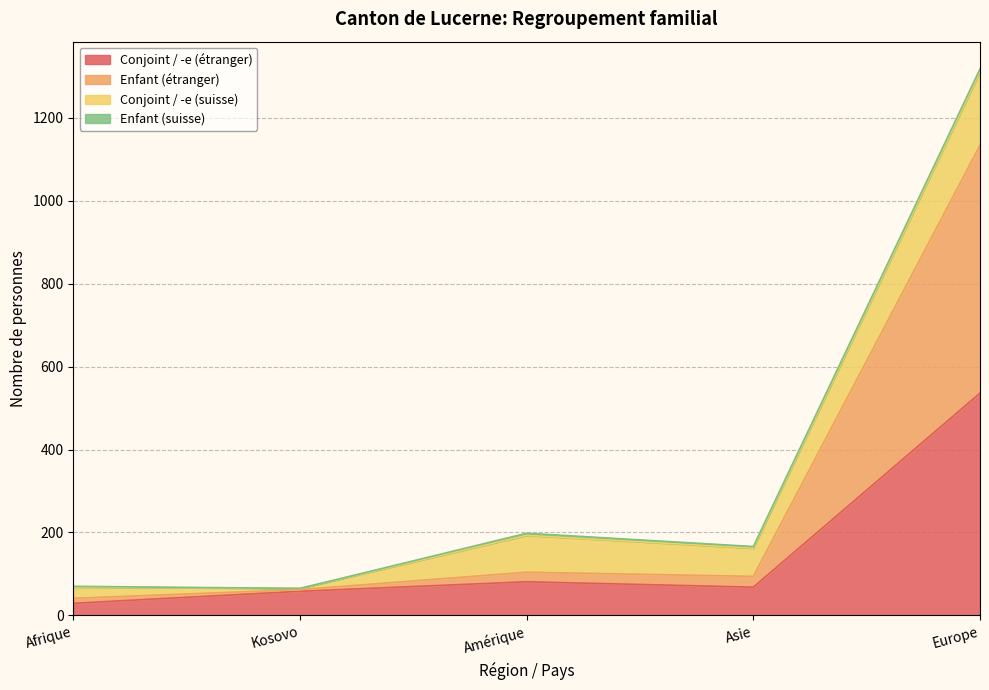

The Enfant (étranger) series shows 41 at Afrique. True or false?

True